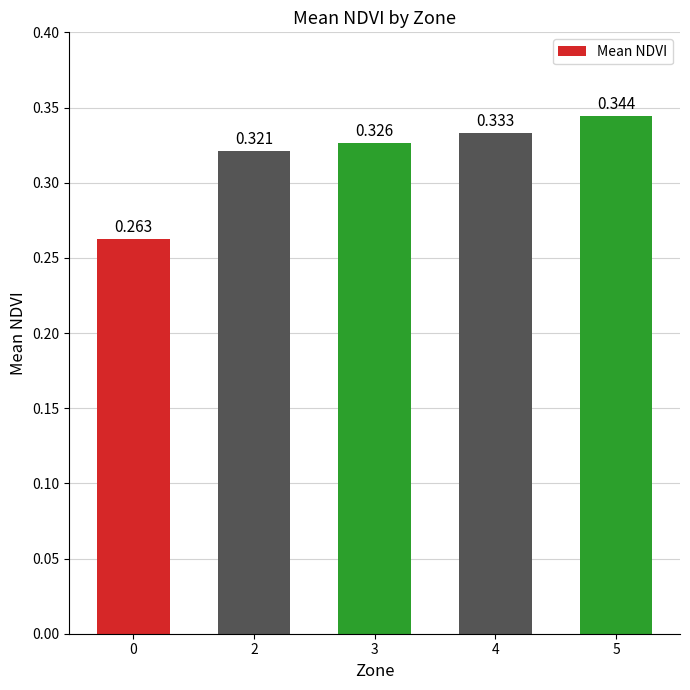

Reading right to left, what are all the values shown in this chart?

0.3	0.3	0.3	0.3	0.3